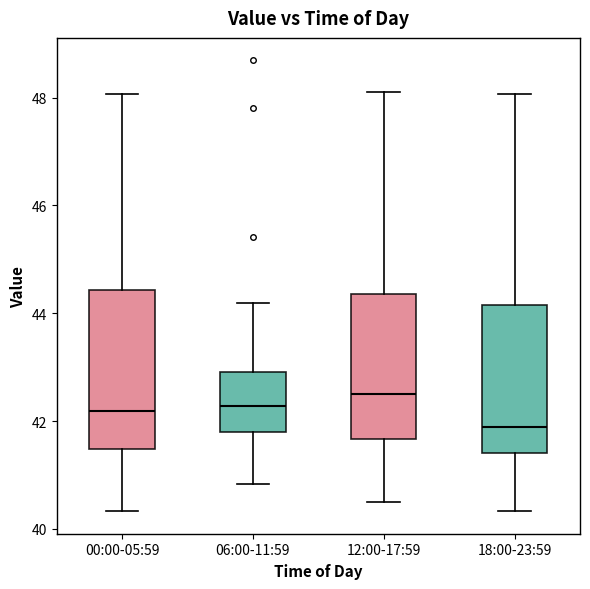

Where is the upper edge of the box for 12:00-17:59 on the y-axis? The values are not printed on the chart, so give them approximately, as read against the axis.

44.4